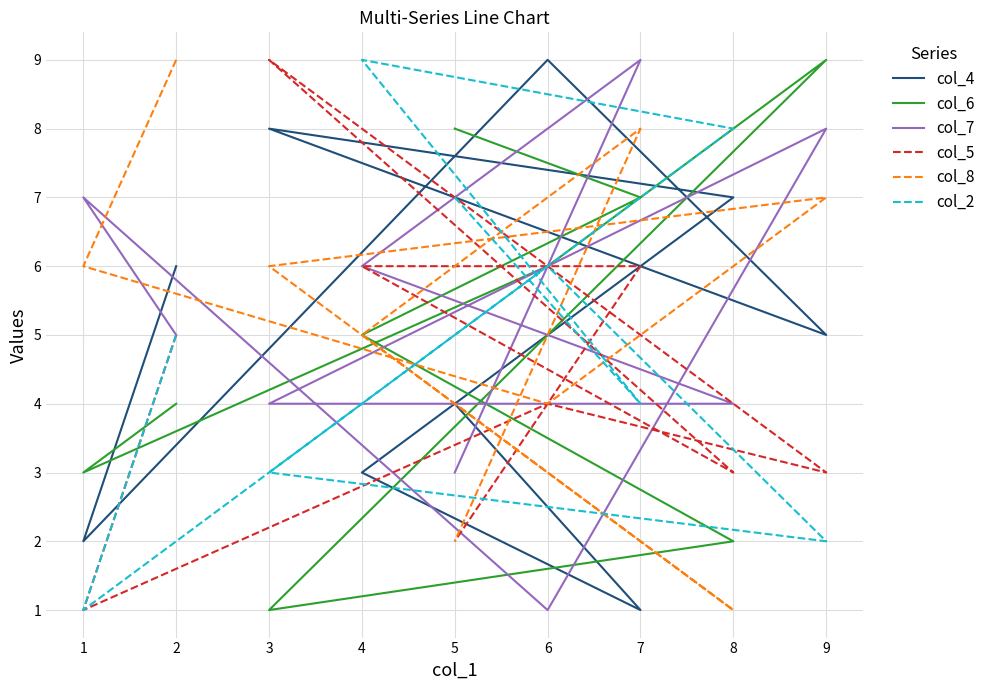

The col_6 series shows 2 at 1. True or false?

False